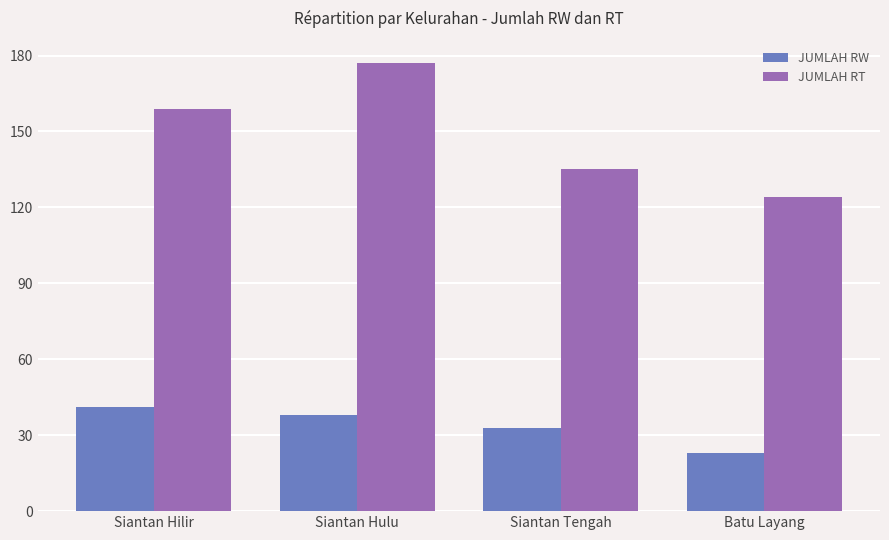

What is the label of the 2nd bar from the left?

Siantan Hulu